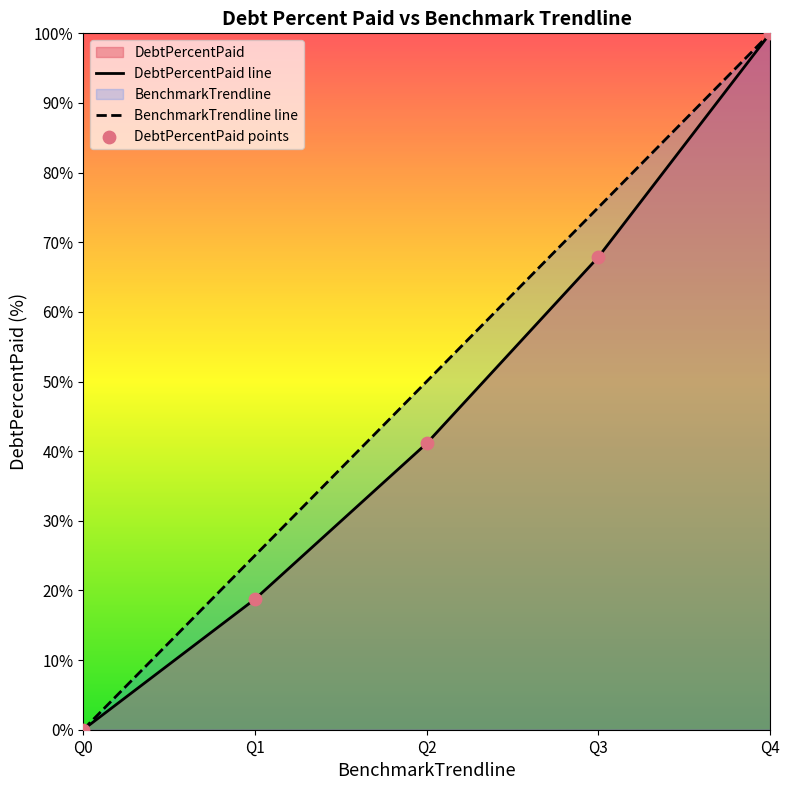

Which label corresponds to the largest value in the chart?

Q4